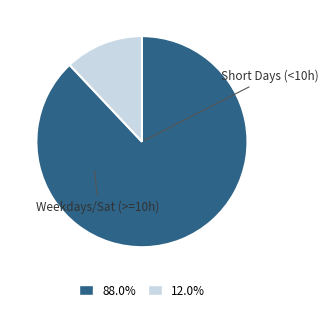

Is there a majority slice in this chart?

Yes